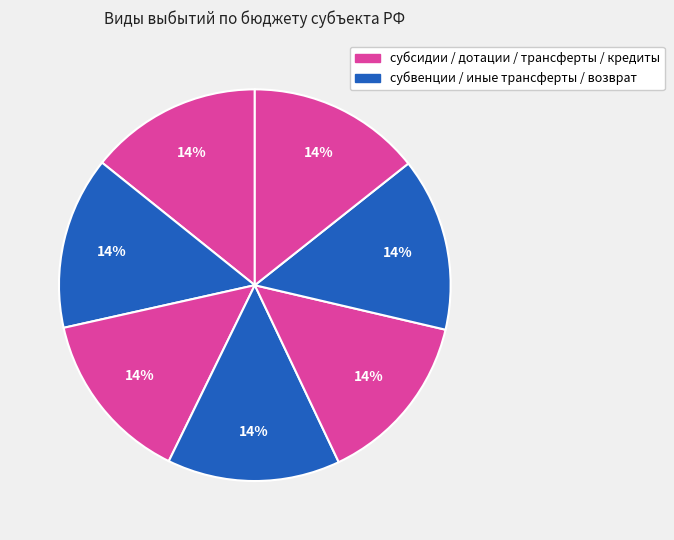

How many slices are in this pie chart?

7